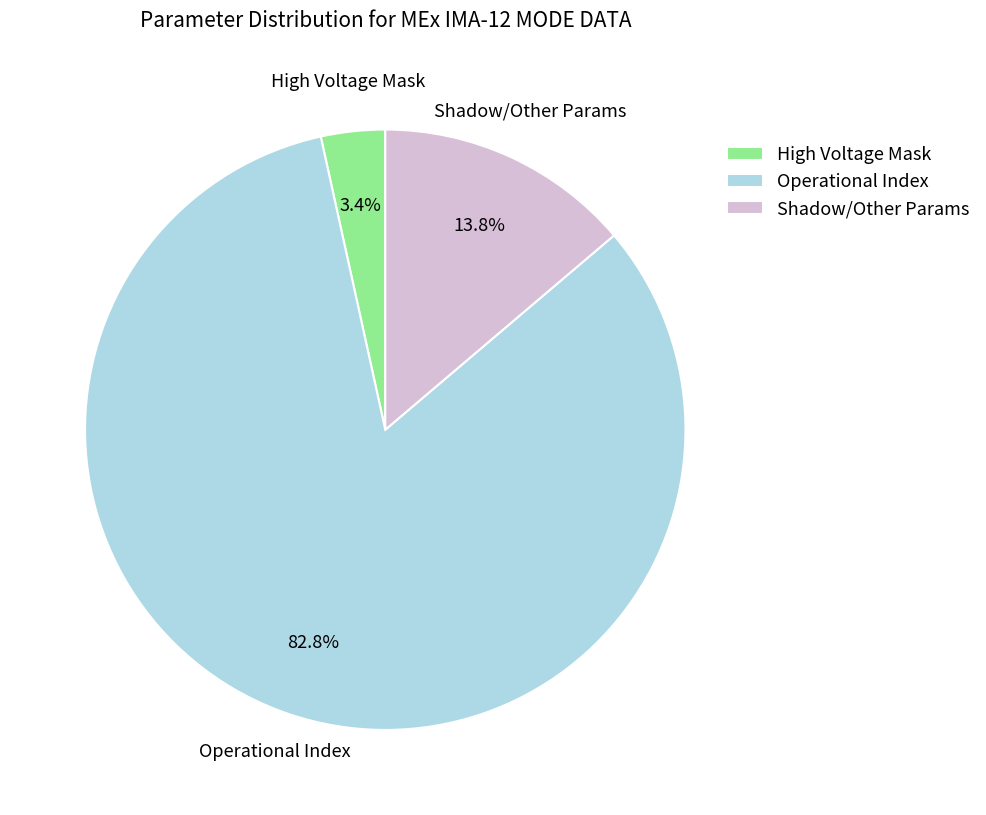

Between Shadow/Other Params and High Voltage Mask, which is larger?

Shadow/Other Params